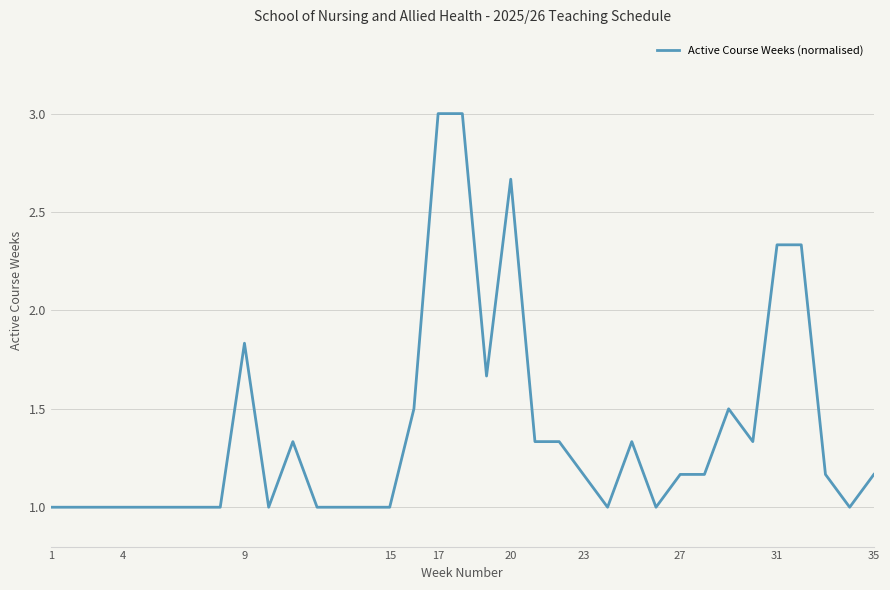

What is the smallest value displayed?

1.0